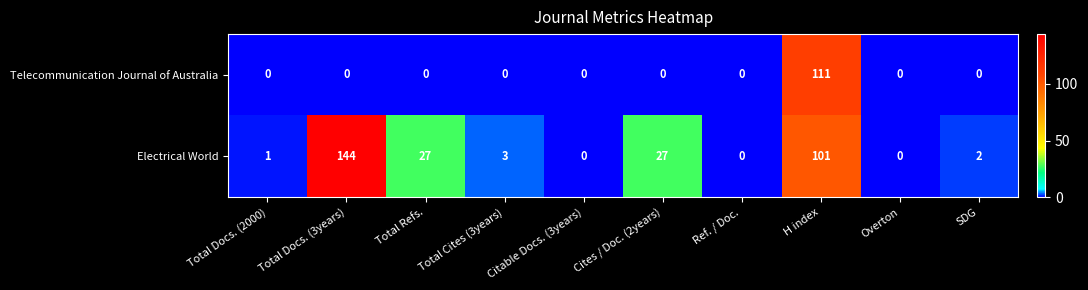

What is the average value of the Telecommunication Journal of Australia series?

11